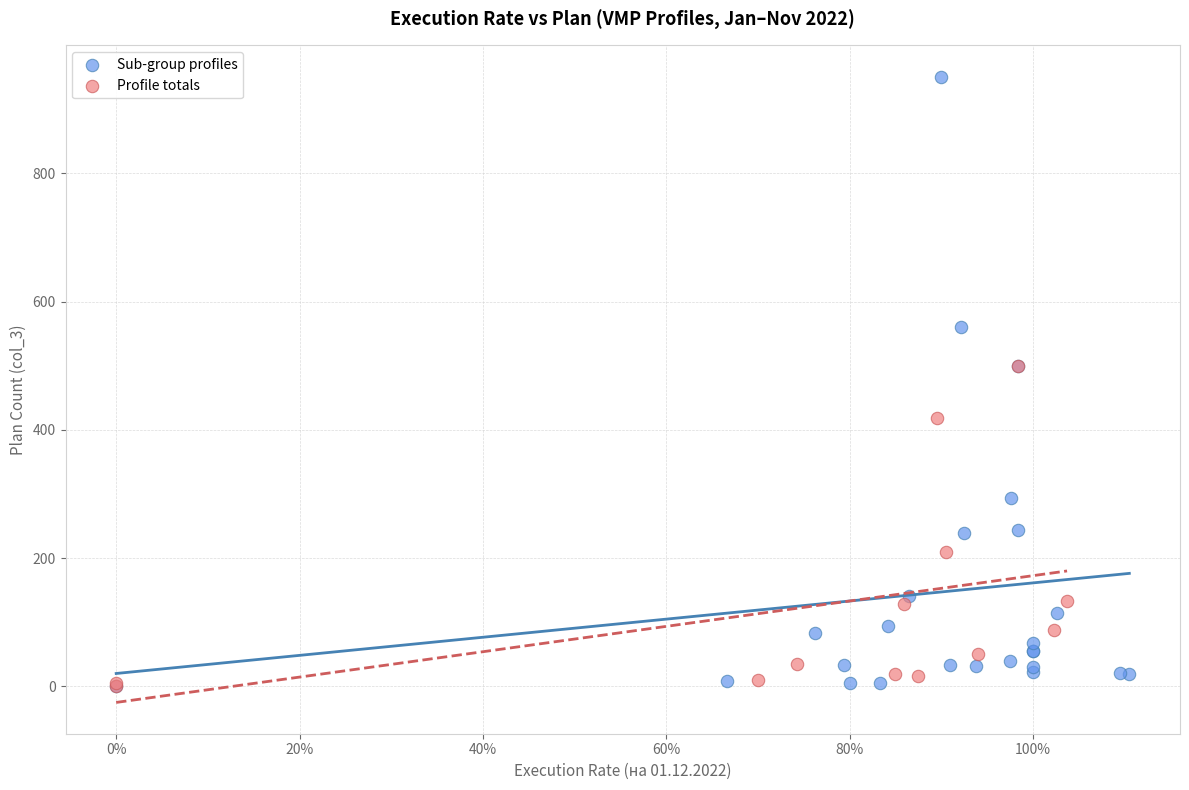

Which series reaches the maximum Y coordinate?

Sub-group profiles